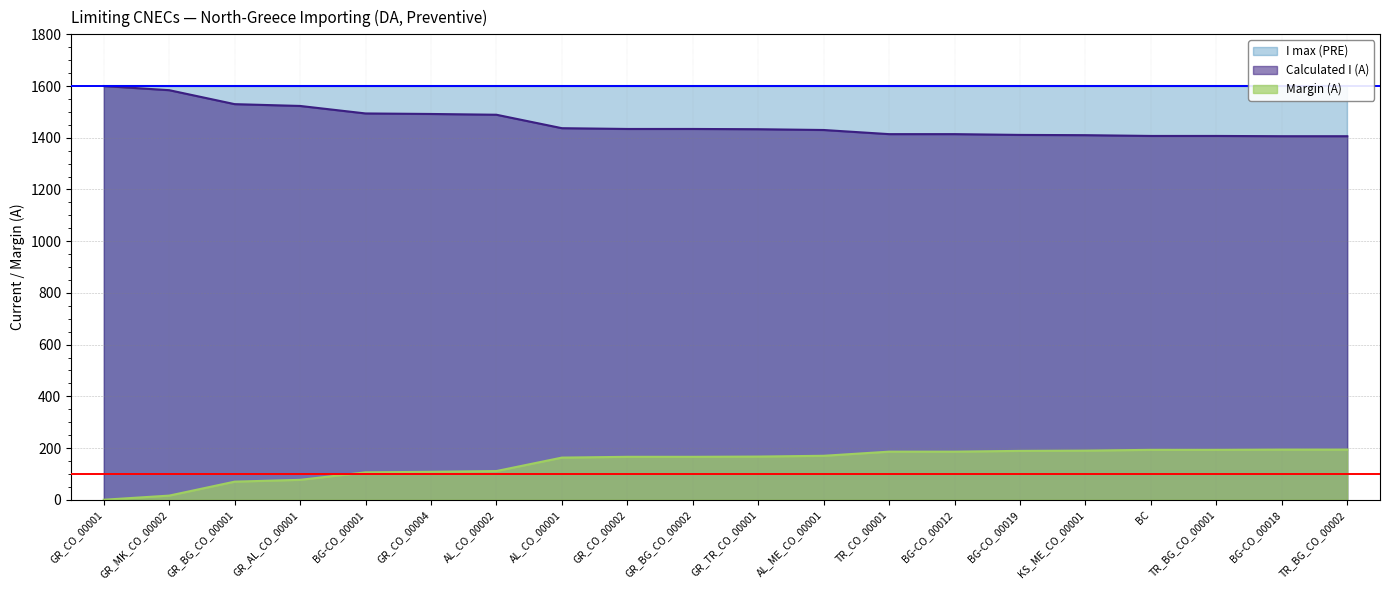

Which category has the lowest value in the Calculated I (A) series?

BG-CO_00018